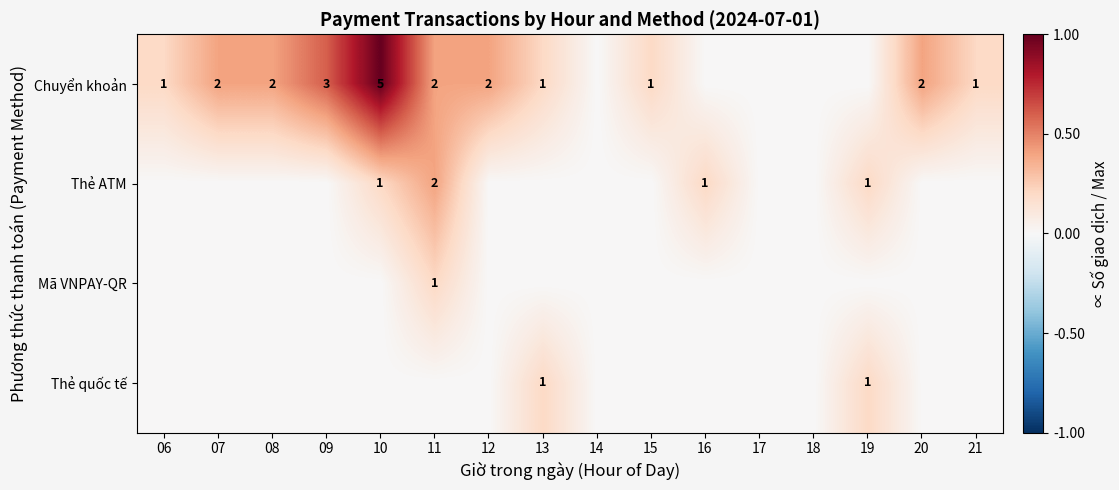

What is the difference between the highest and lowest values at 20?

0.4